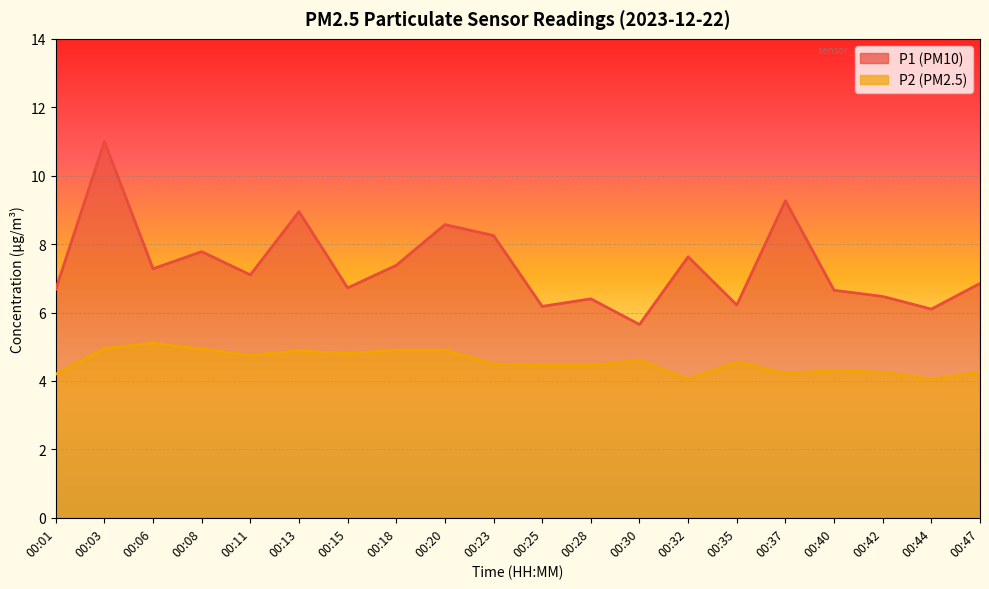

At which label is P2 closest to 4?

00:32